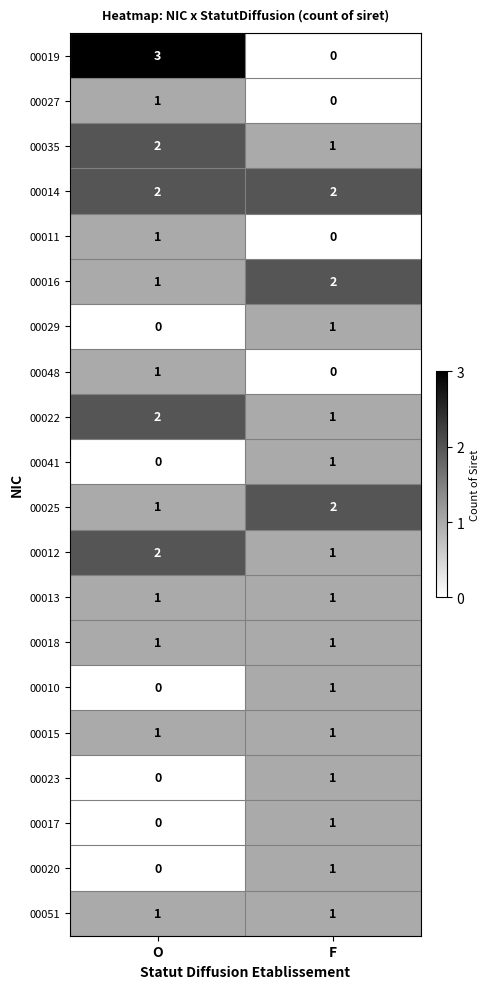

What is the sum of the 00022 values at O and F?

3